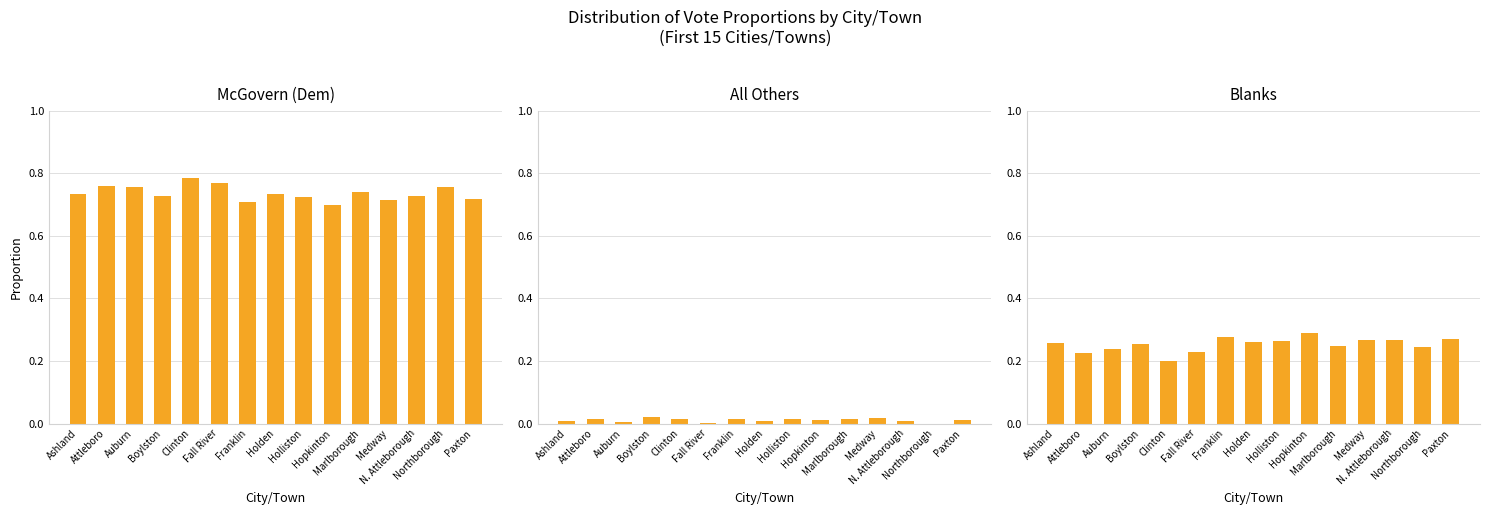

How many bars are there in total?

45